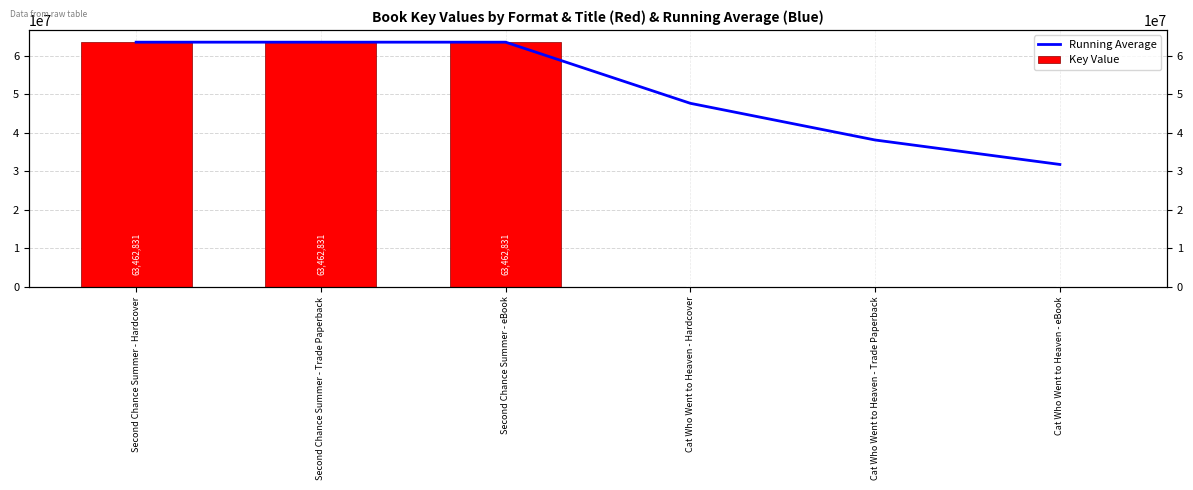

What position from the left is Second Chance Summer - Hardcover?

1